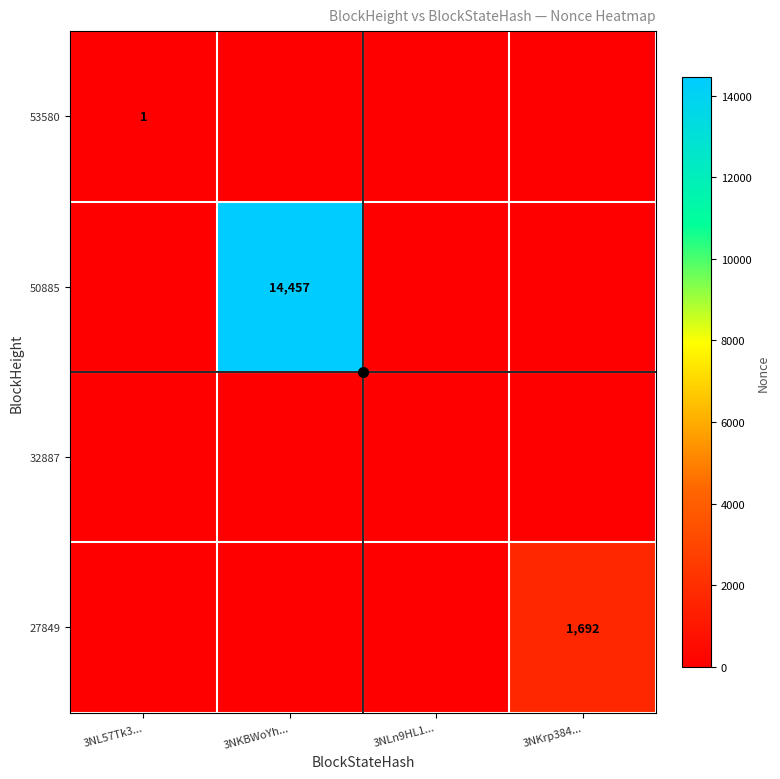

Between 3NL57Tk3... and 3NKBWoYh..., which is larger?

3NL57Tk3...